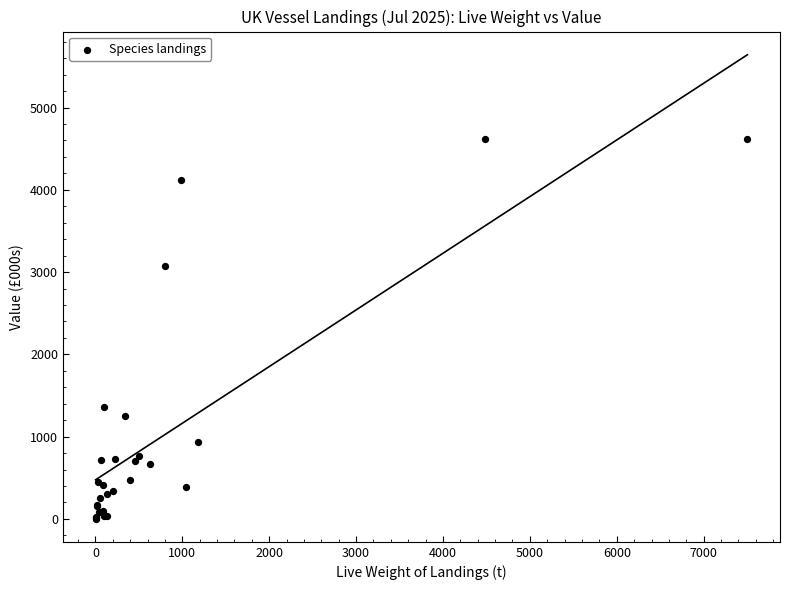

What Y value in the scatter plot is closest to 2309?

3077.5